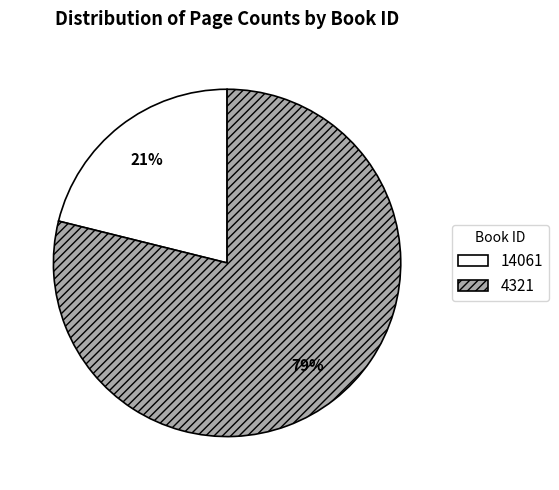

The 4321 slice represents 79% of the pie. True or false?

True